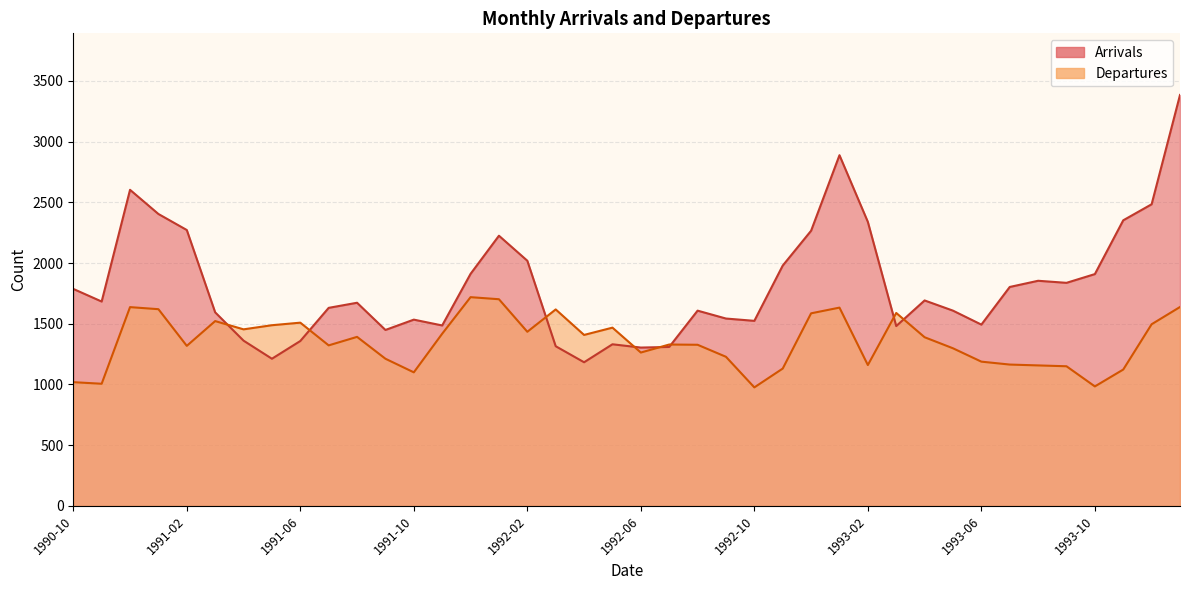

After their last crossing, which series has the higher values: Arrivals or Departures?

Arrivals